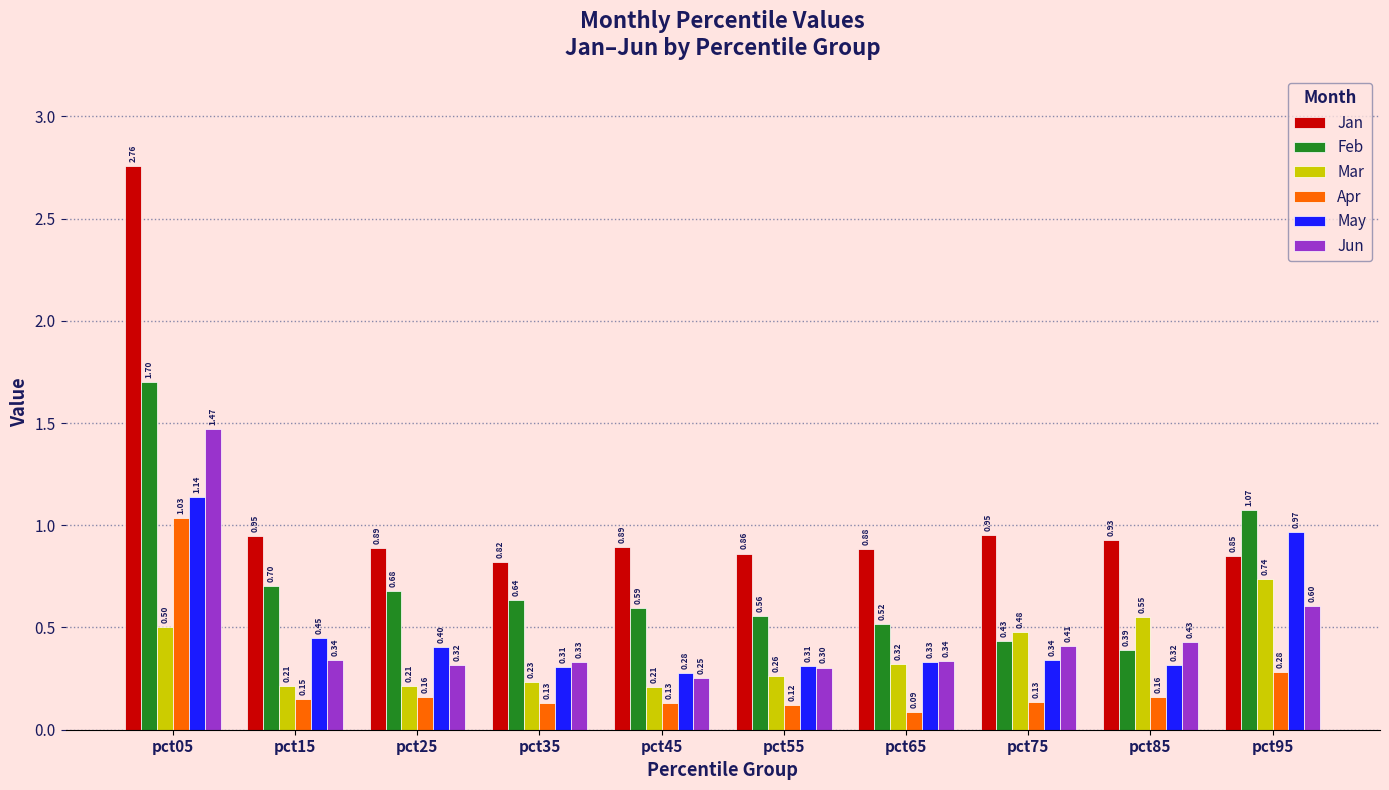

At which category is the sum across all series the highest?

pct05